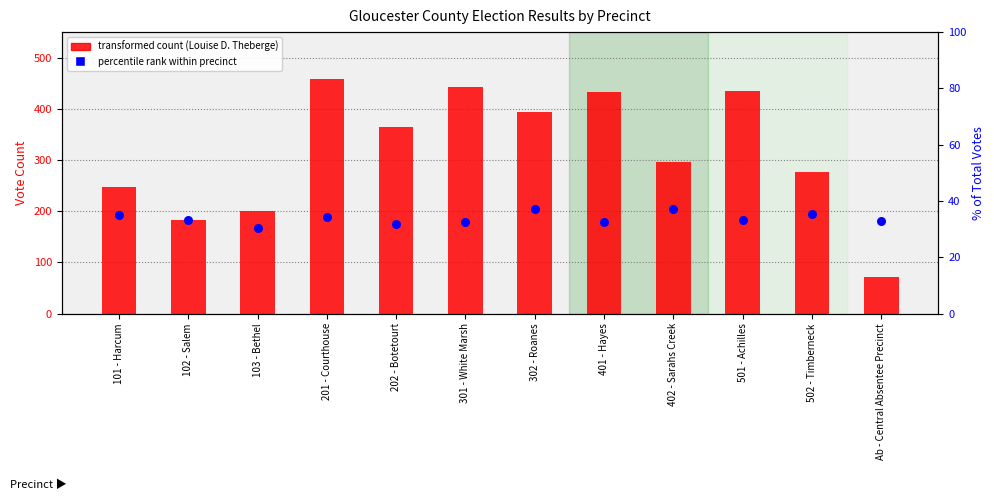

What is the total value across all series at 102 - Salem?

216.1